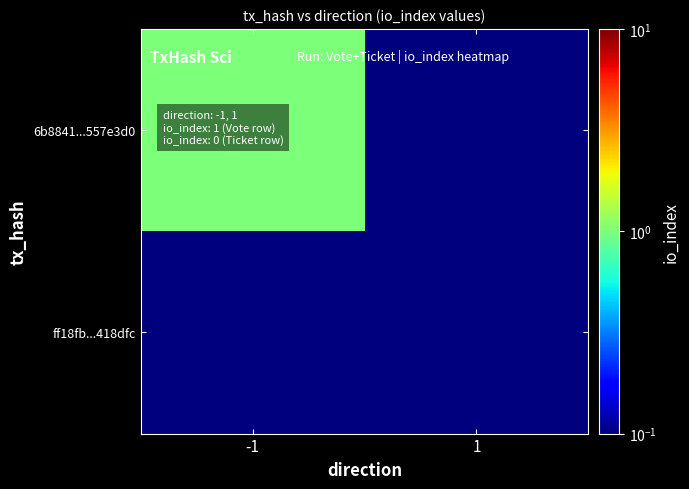

At which category does the chart reach its minimum across all series?

1